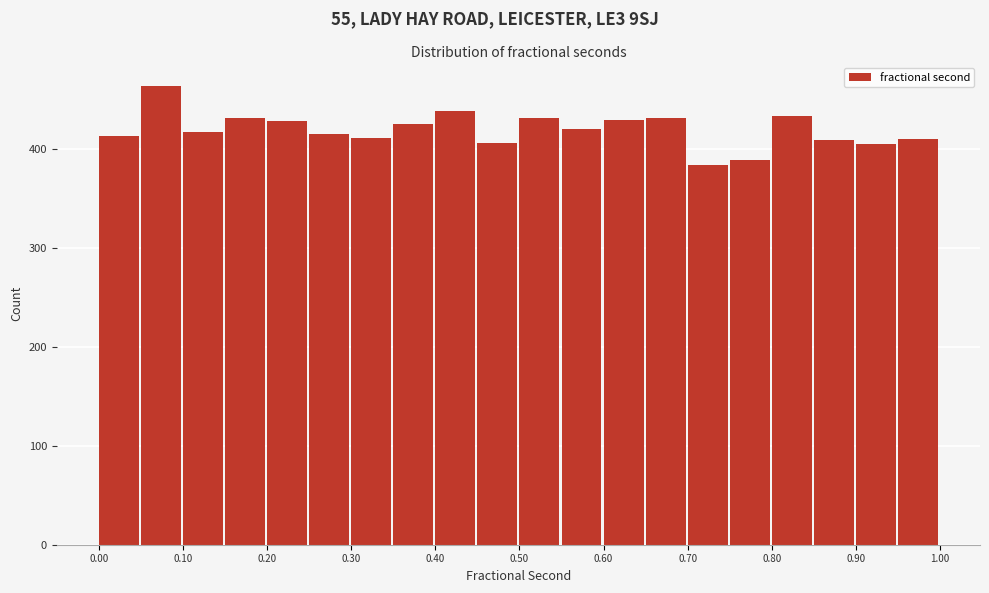

What is the height of the bar covering 0.80 to 0.85 on the x-axis? The values are not printed on the chart, so give them approximately, as read against the axis.

430